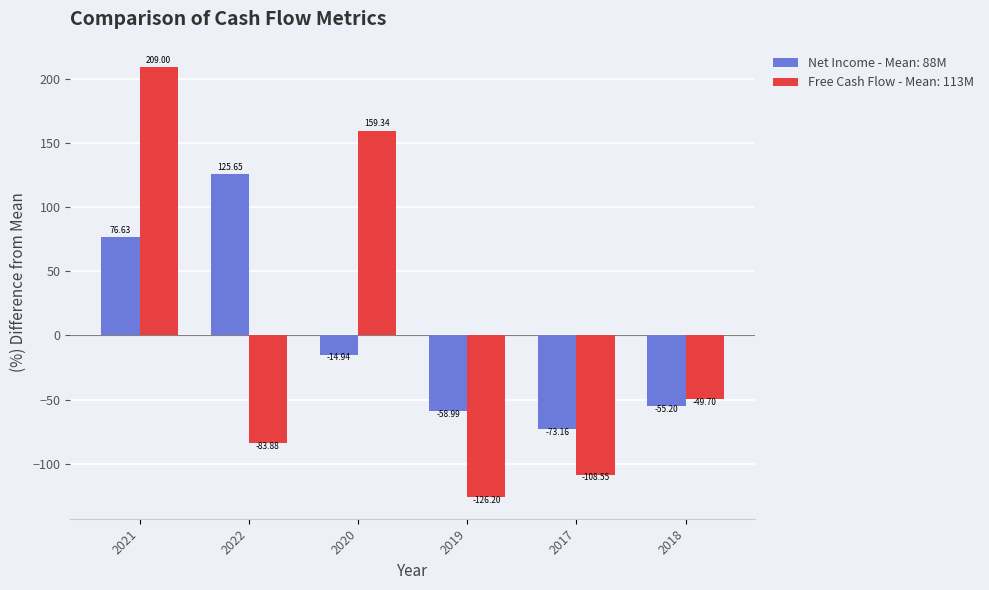

List the labels in order of Net Income - Mean: 88M value, smallest first.

2017, 2019, 2018, 2020, 2021, 2022